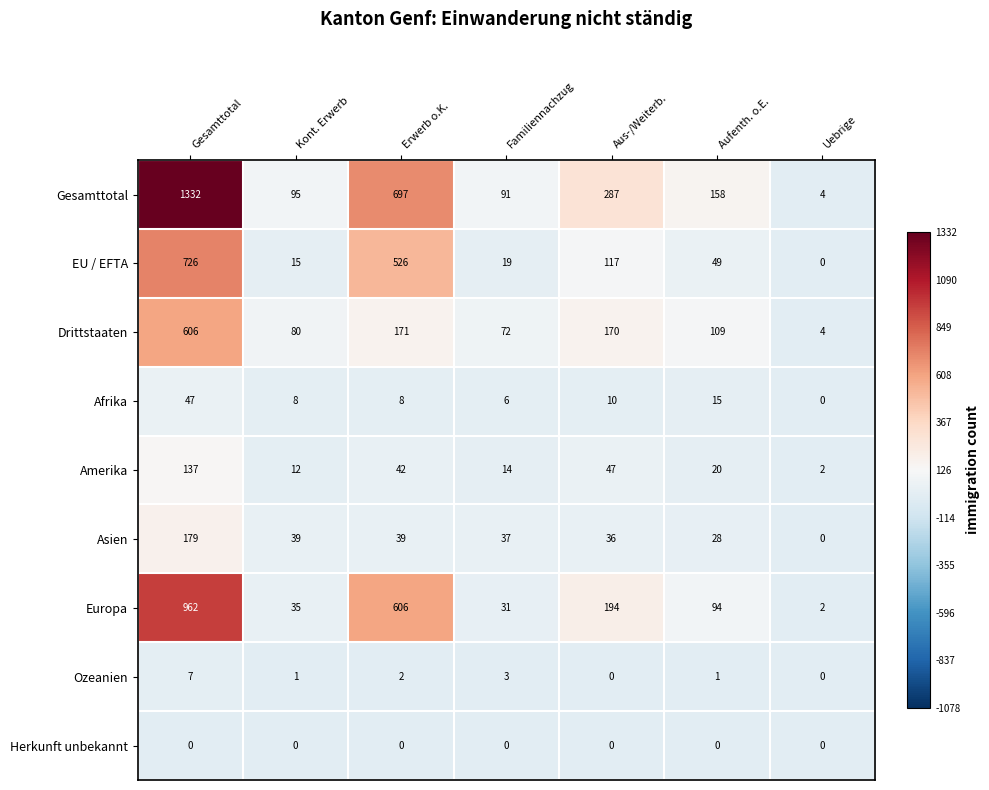

At how many categories does at least one series exceed 367?

2